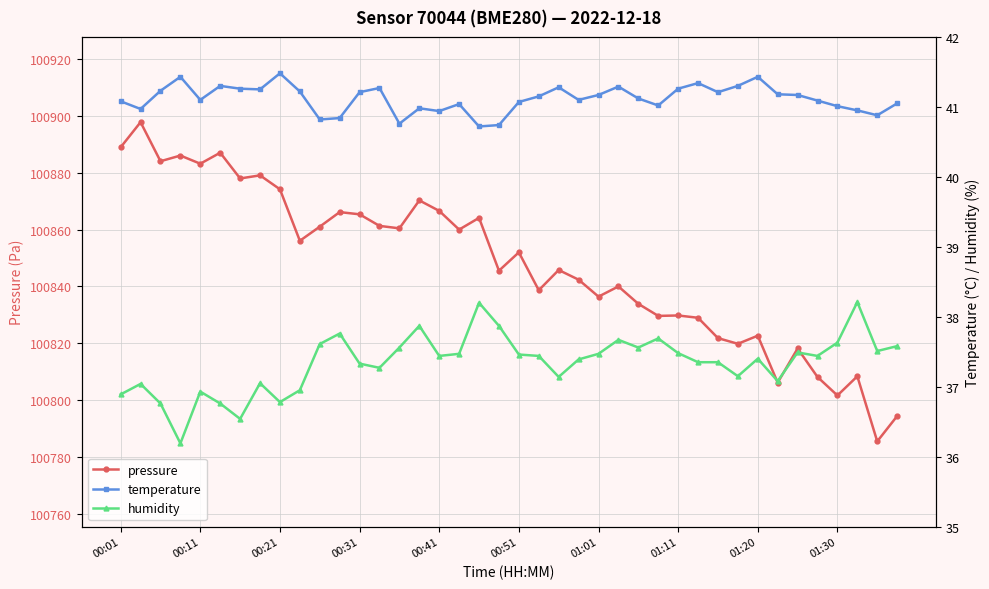

What is the lowest value of the pressure series?

100785.5